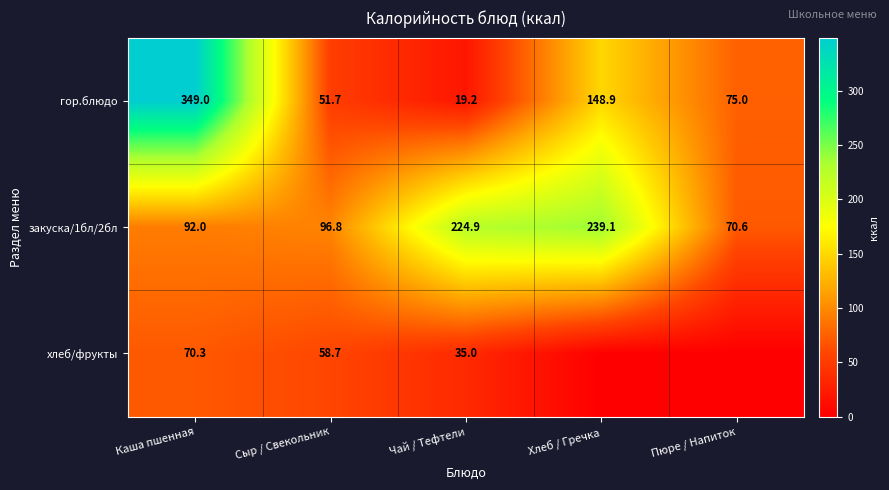

The value of хлеб/фрукты at Сыр / Свекольник is 103.4. True or false?

False